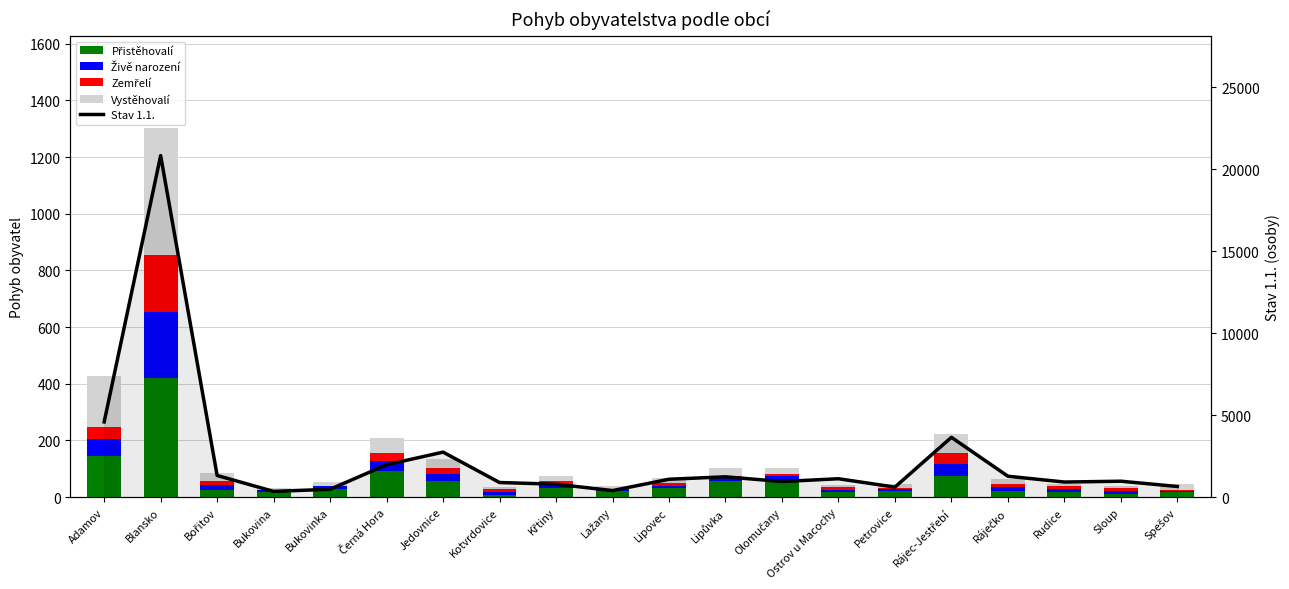

What is the total value across all series at Ostrov u Macochy?

1166